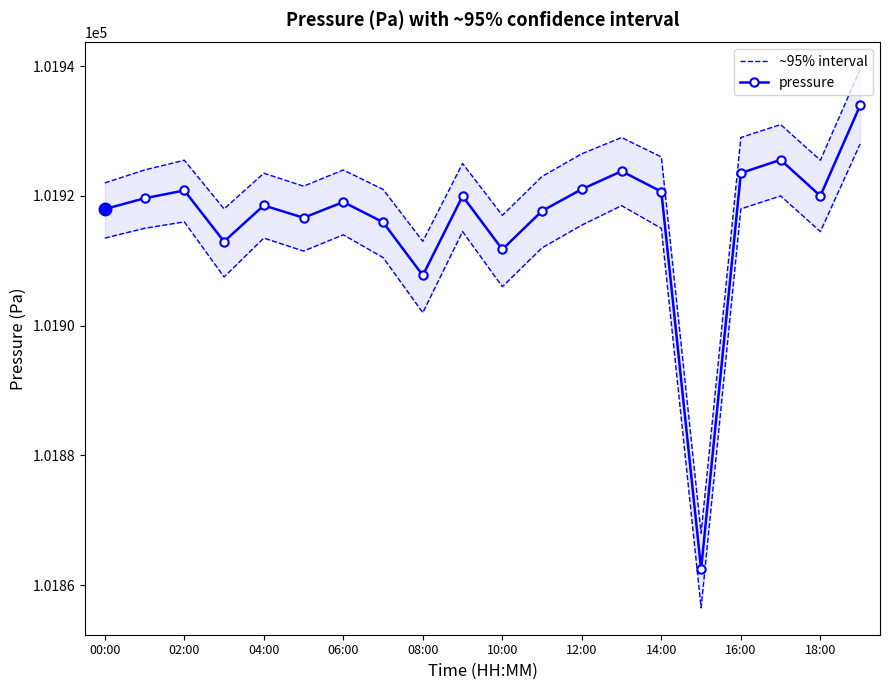

What is the highest value of the pressure series?

101933.9